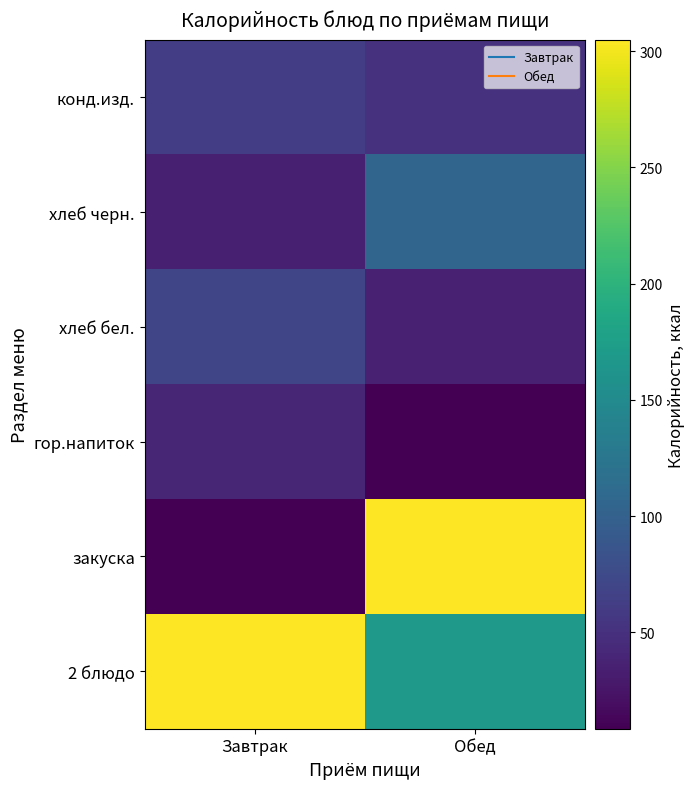

Which has a higher value, Обед or Завтрак?

Завтрак